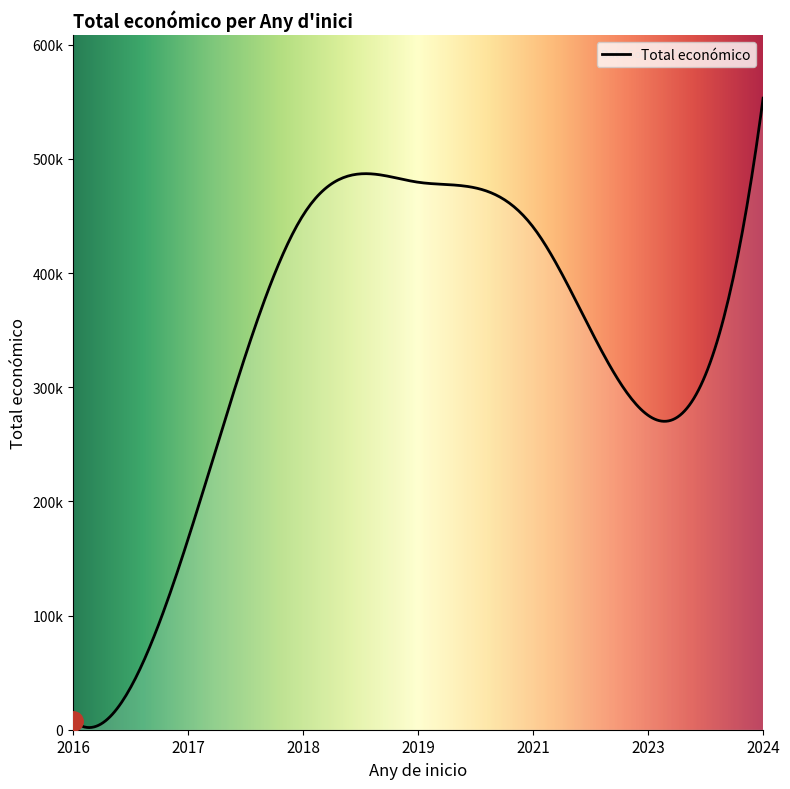

Does the chart display data point markers on the line(s)?

No